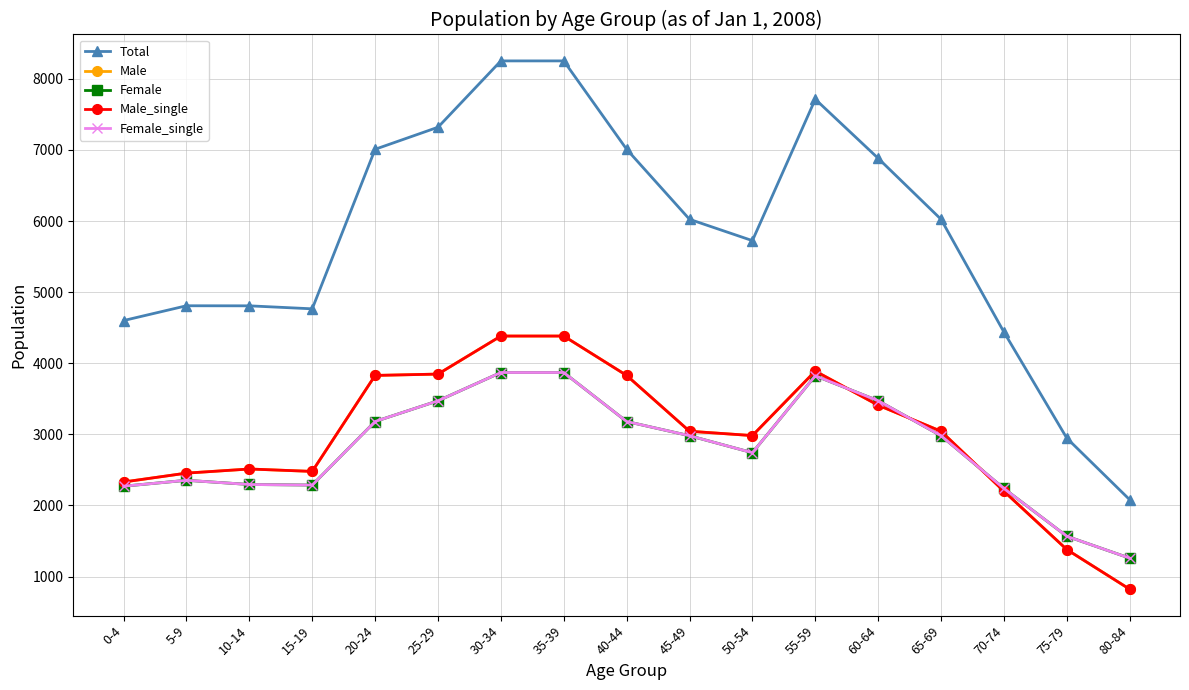

What is the approximate value of Female at 0-4?

2271